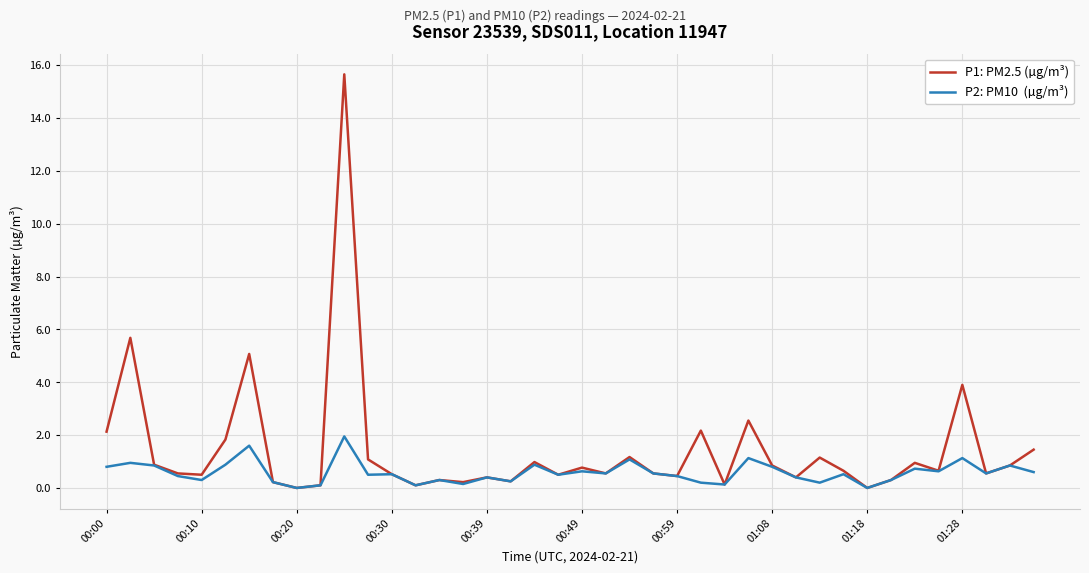

What is the greatest value displayed?

15.7